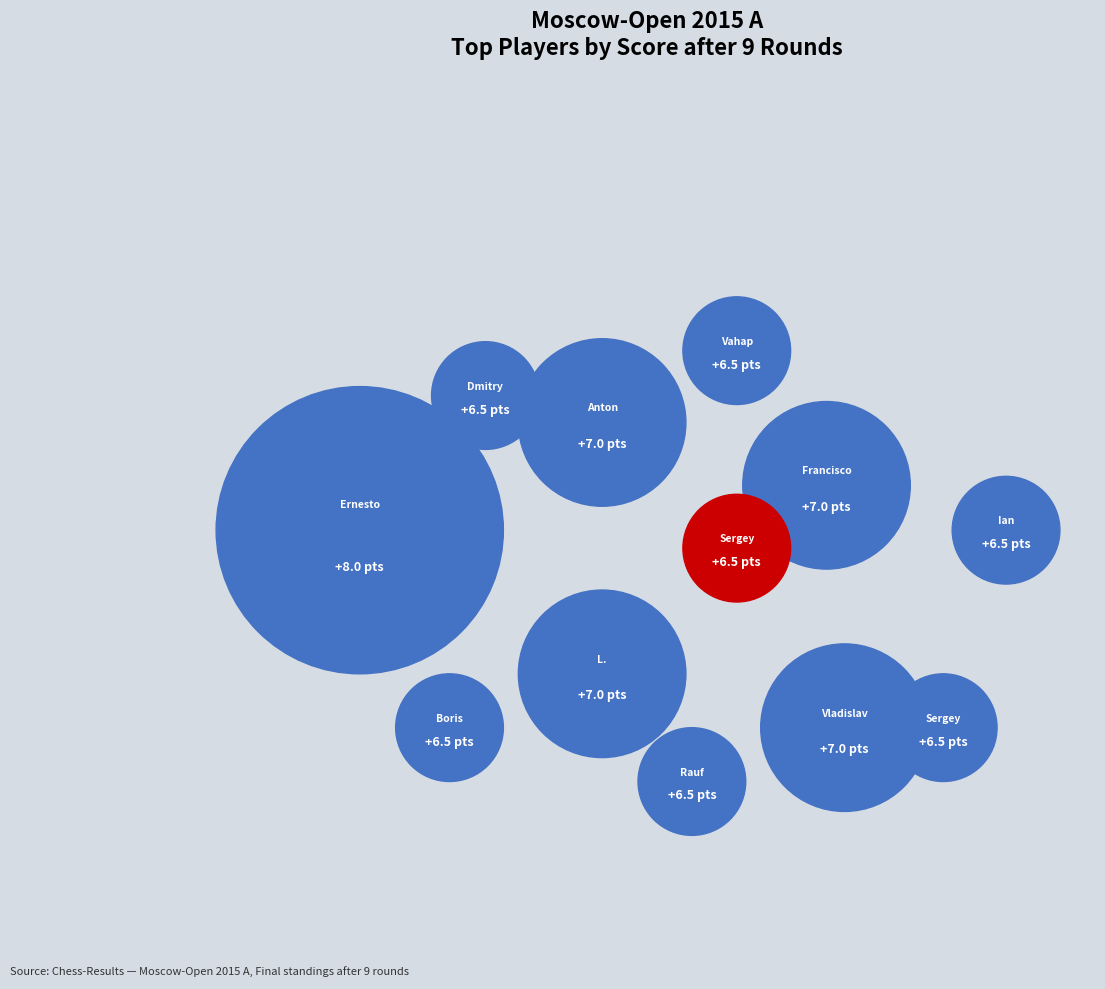

How many slices are in this pie chart?

12